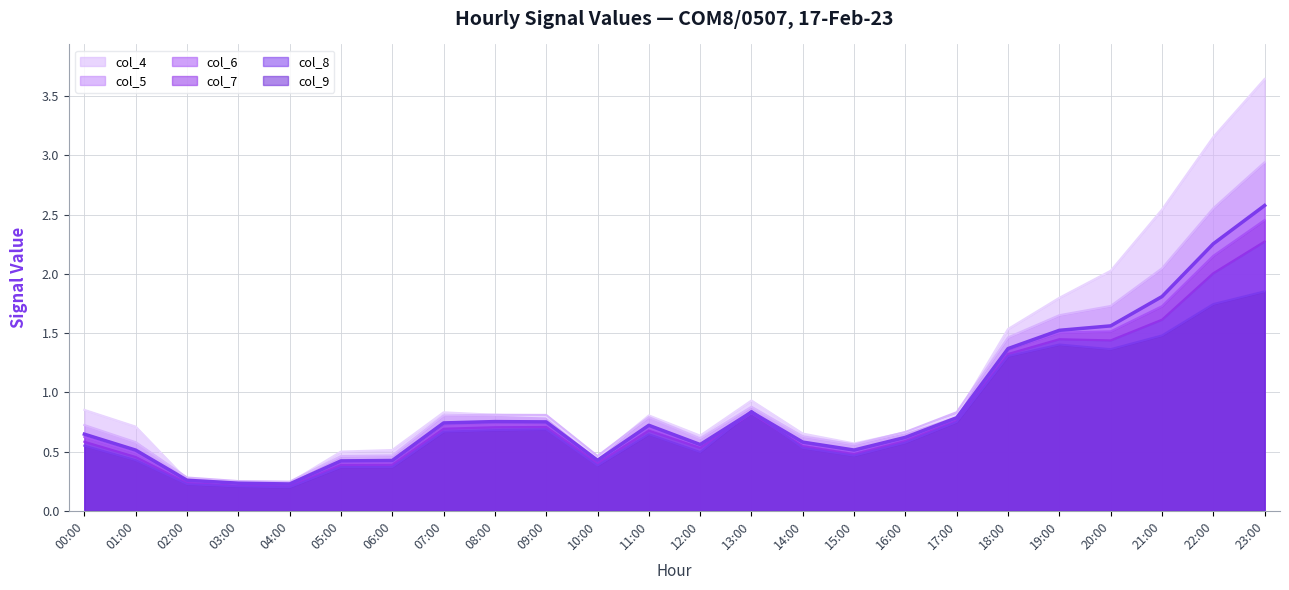

What is the smallest value displayed?

0.2